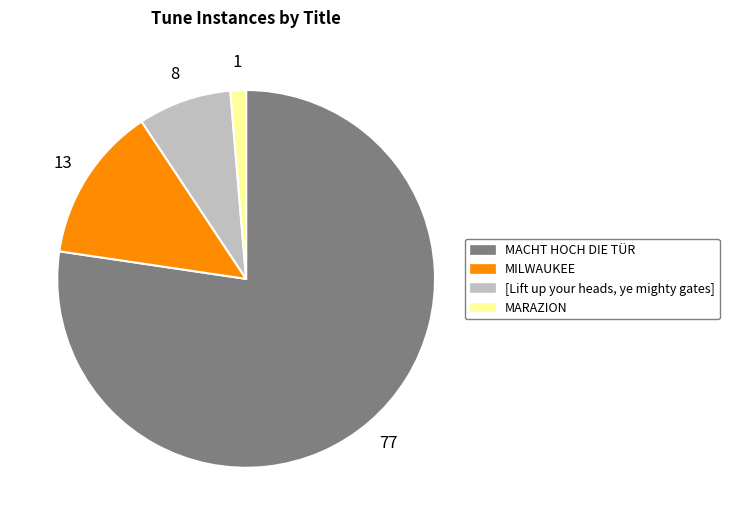

The MILWAUKEE slice represents 19% of the pie. True or false?

False